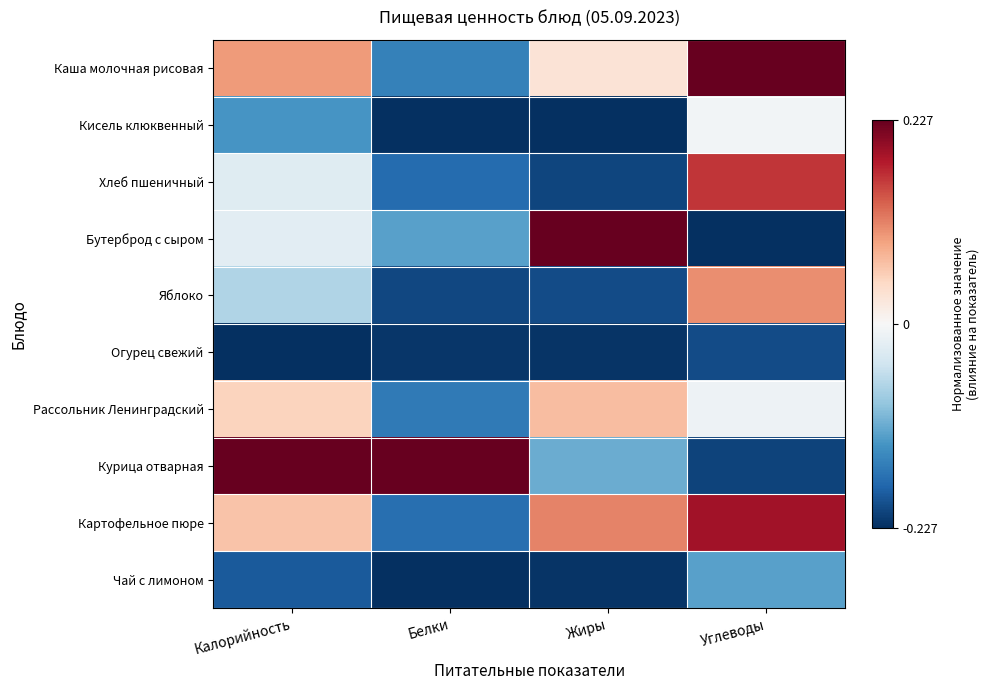

At which category is the sum across all series the highest?

Углеводы